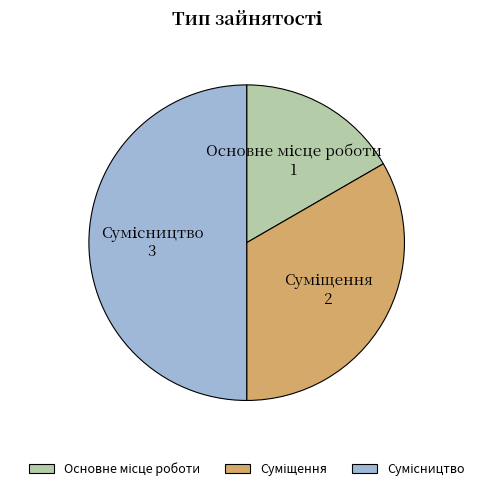

Does Основне місце роботи account for over 50% of the chart?

No